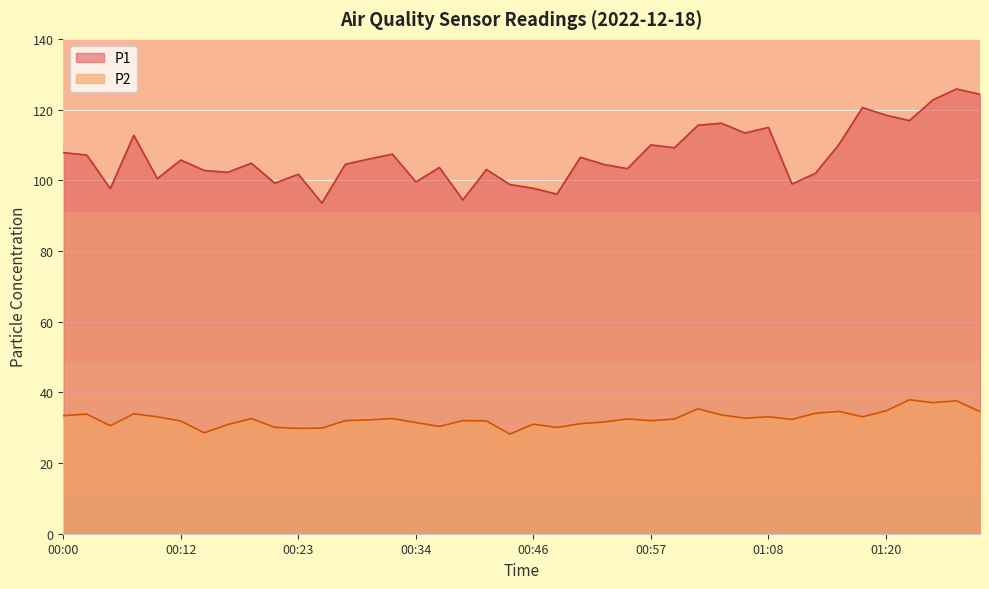

True or false: P1 and P2 cross at least once.

False